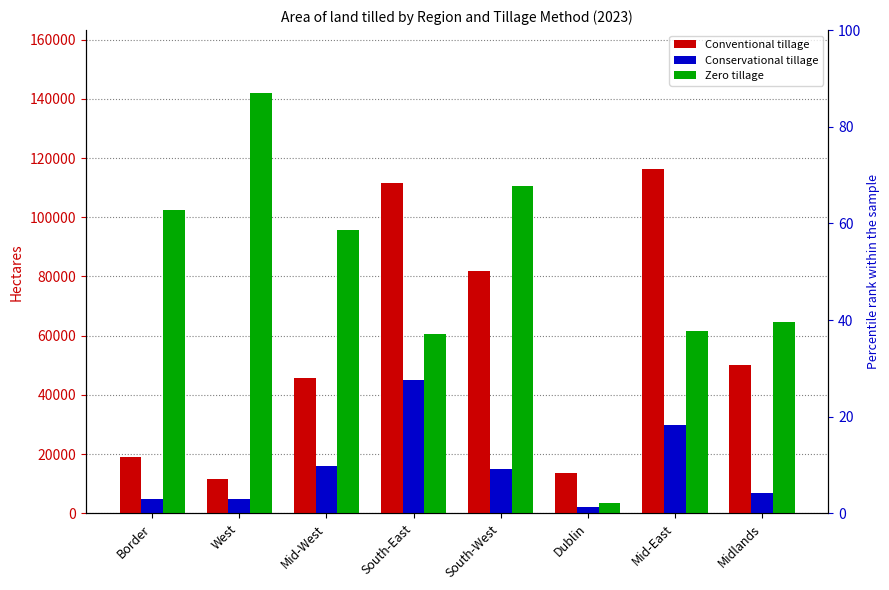

Count the number of categories in the chart.

8